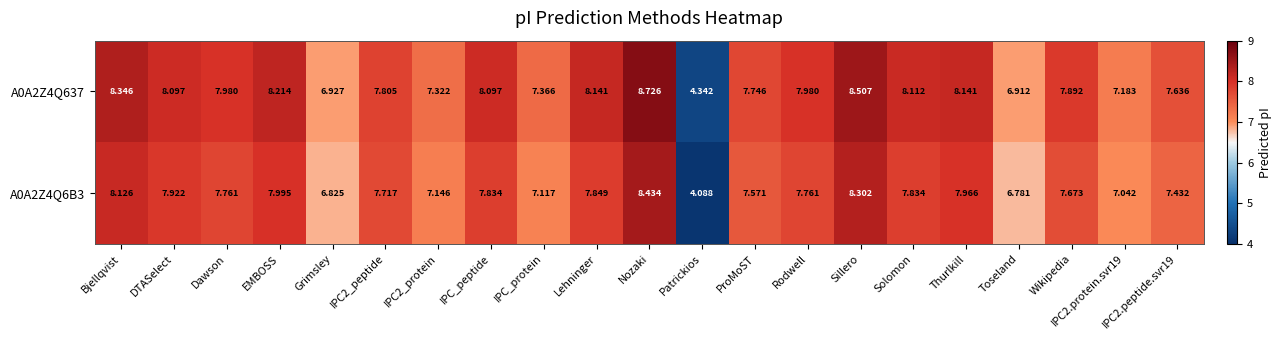

At which category is the sum across all series the highest?

Nozaki